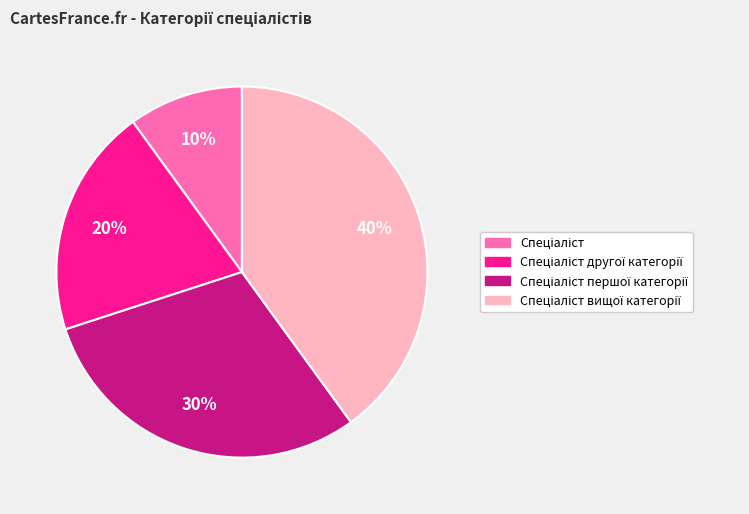

To the nearest percent, what is the difference between the largest and smallest slice percentages?

30%